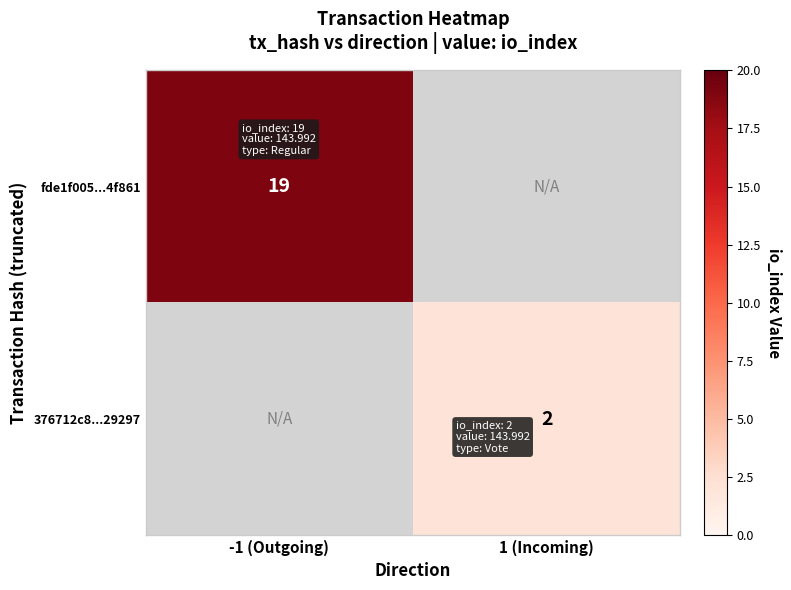

True or false: 376712c8...29297 has a value of 2 at 1 (Incoming).

True